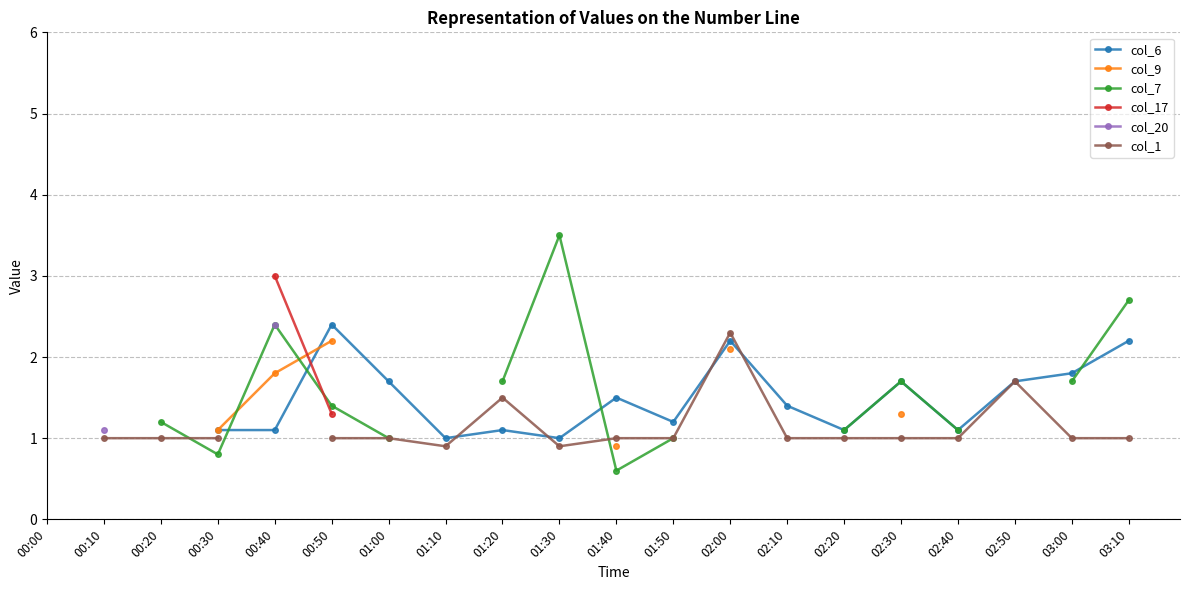

True or false: col_6 has more than 1 points higher than both neighbors.

True